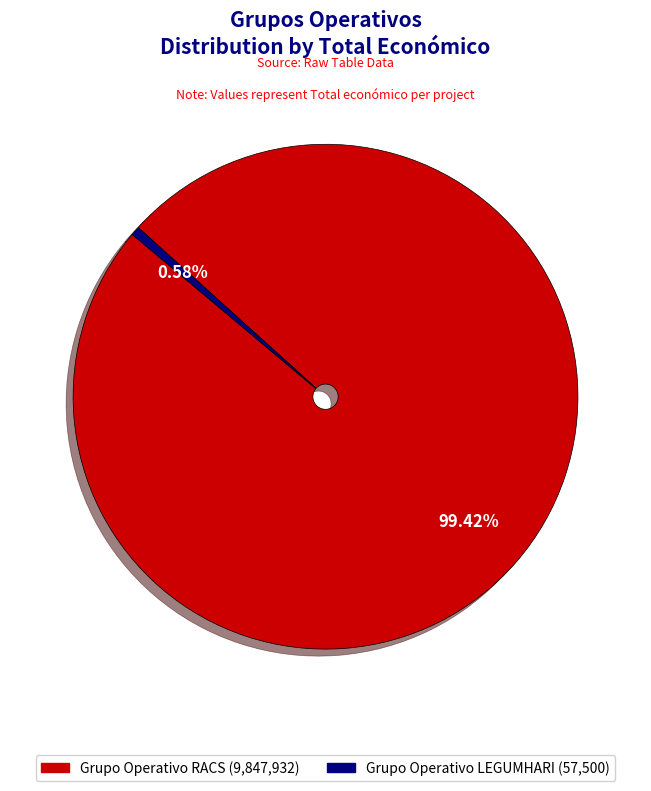

Which has a higher value, Grupo Operativo RACS or Grupo Operativo LEGUMHARI?

Grupo Operativo RACS